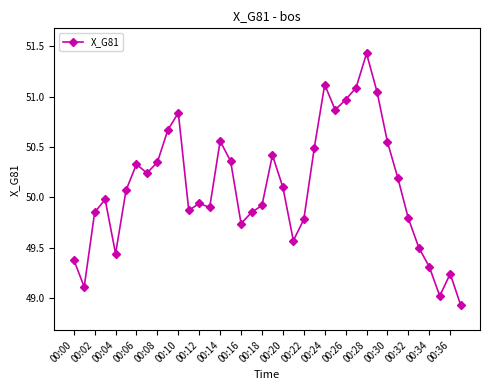

What is the difference between the second highest and second lowest values?

2.1